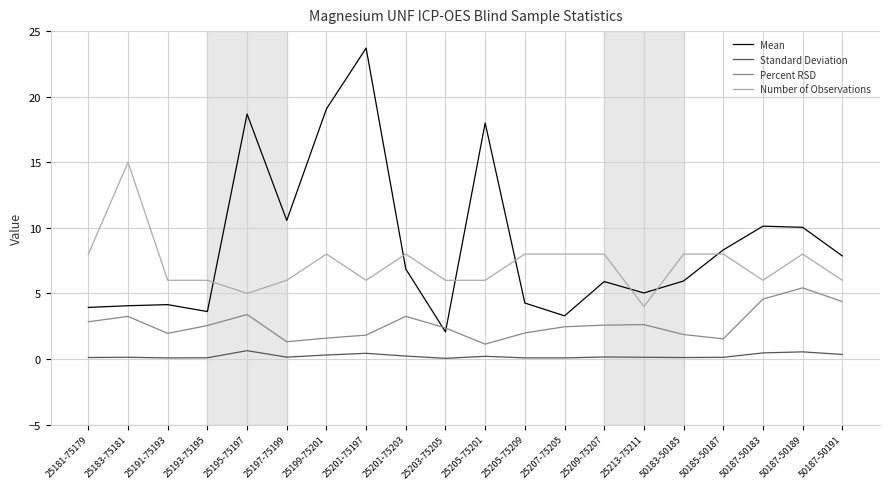

What is the spread (max minus min) of values at 25191-75193?

5.9